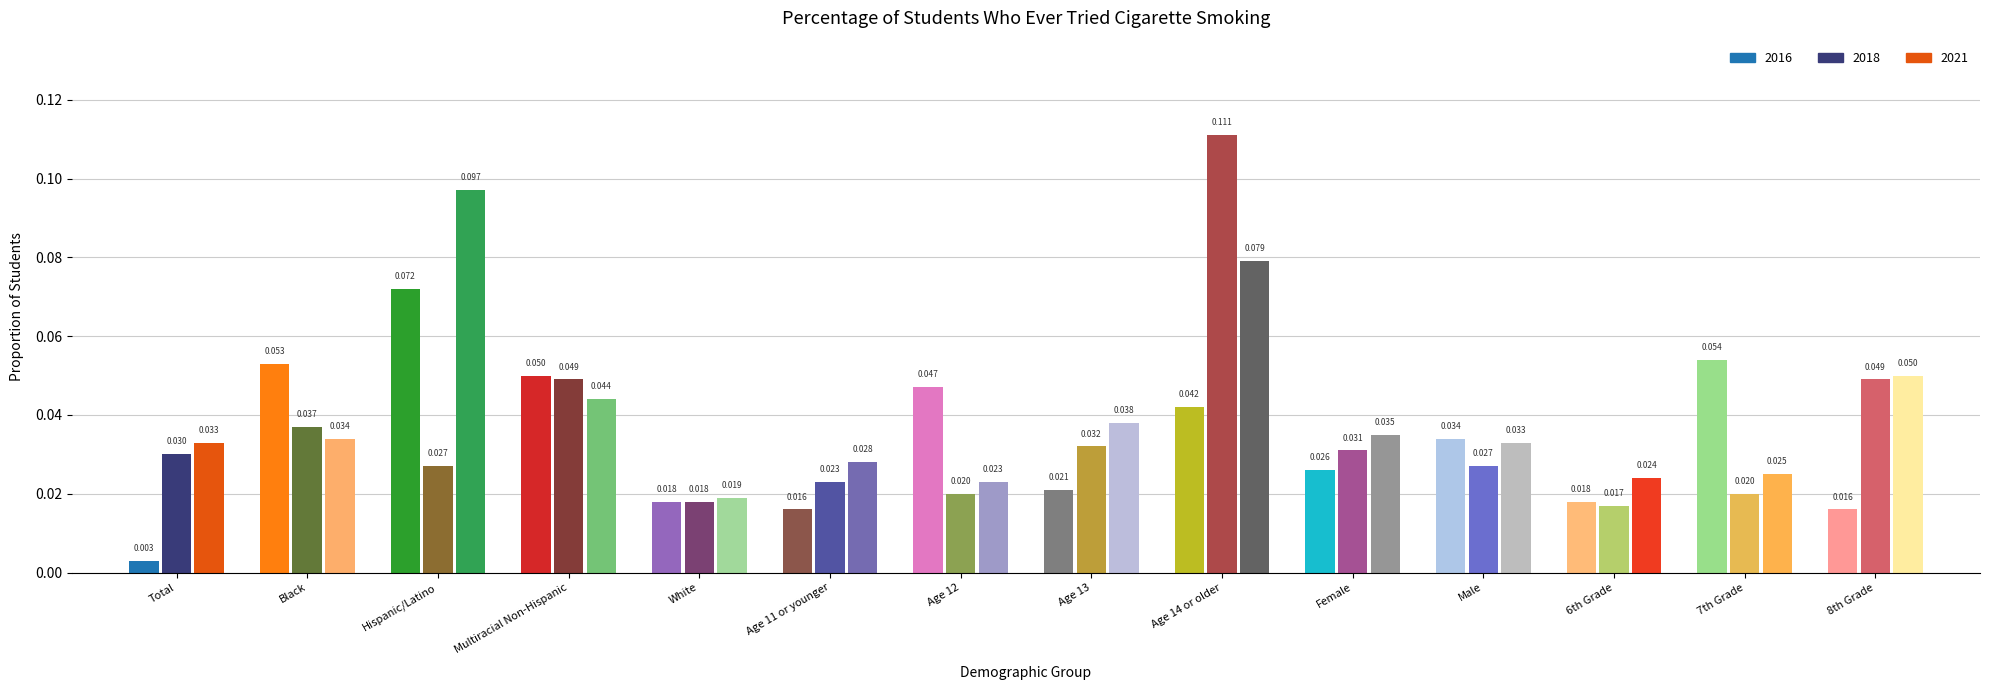

At which label is 2018 closest to 0?

6th Grade